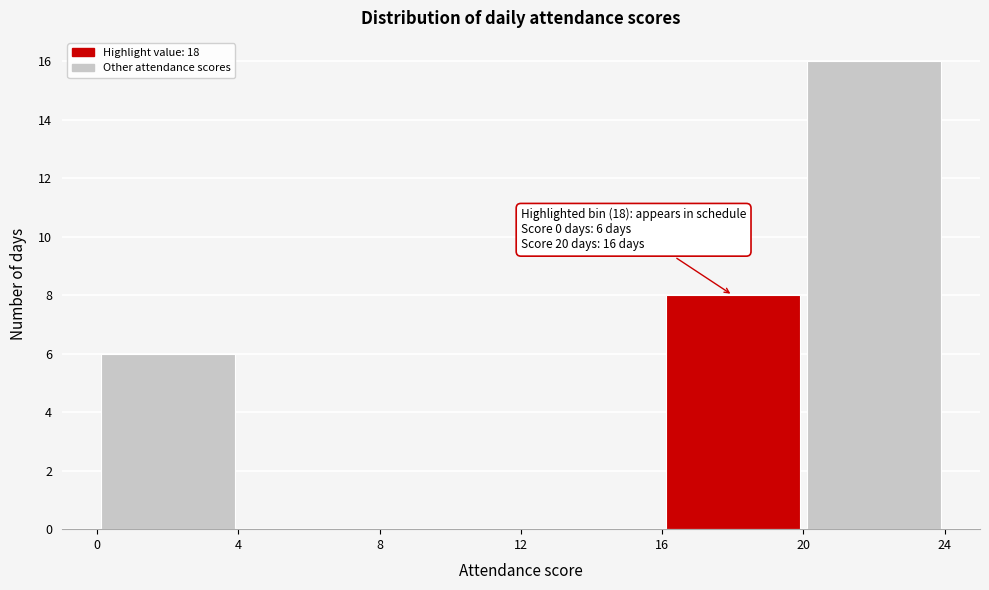

Which range on the x-axis has the tallest bar?

20 to 24